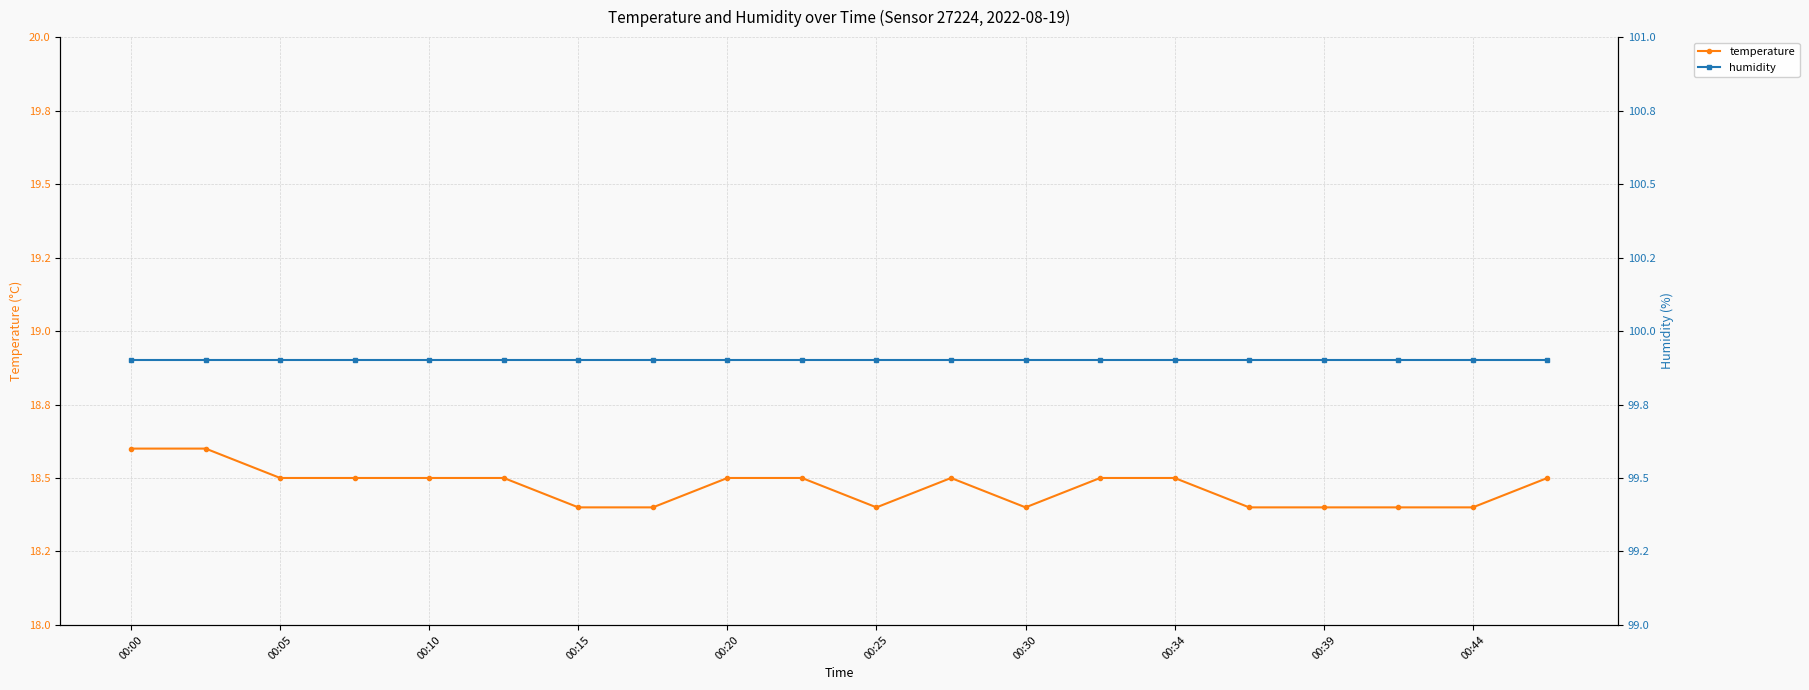

Count the number of categories in the chart.

20